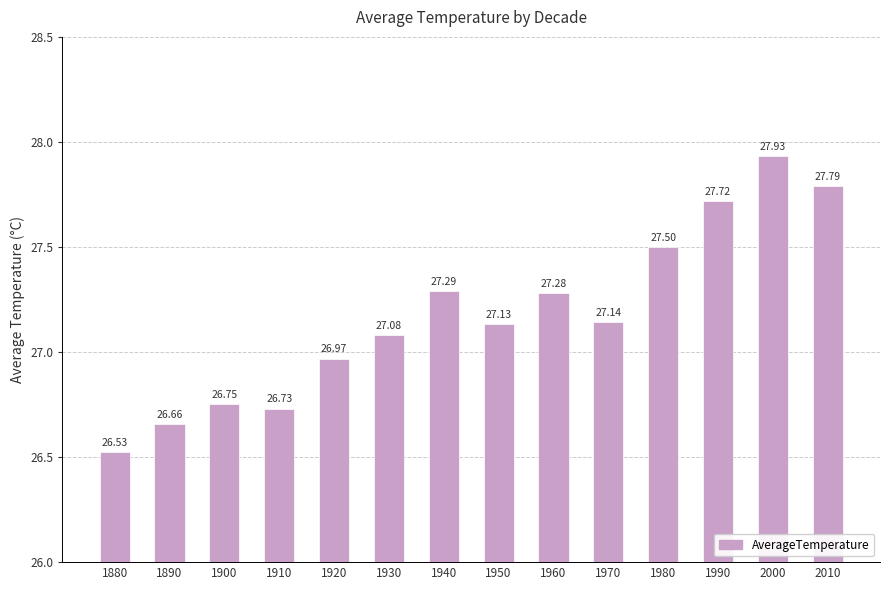

Reading left to right, what are all the values shown in this chart?

26.5	26.7	26.8	26.7	27.0	27.1	27.3	27.1	27.3	27.1	27.5	27.7	27.9	27.8